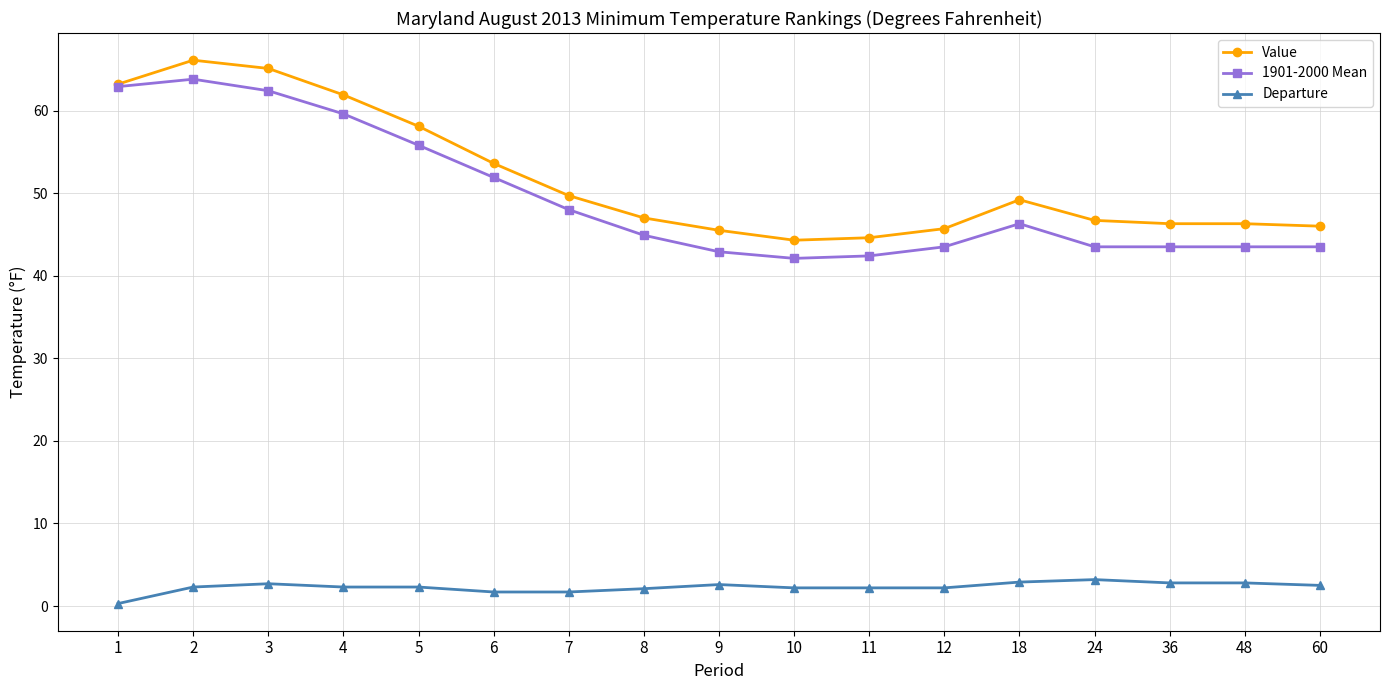

What is the average value of the 1901-2000 Mean series?

49.4